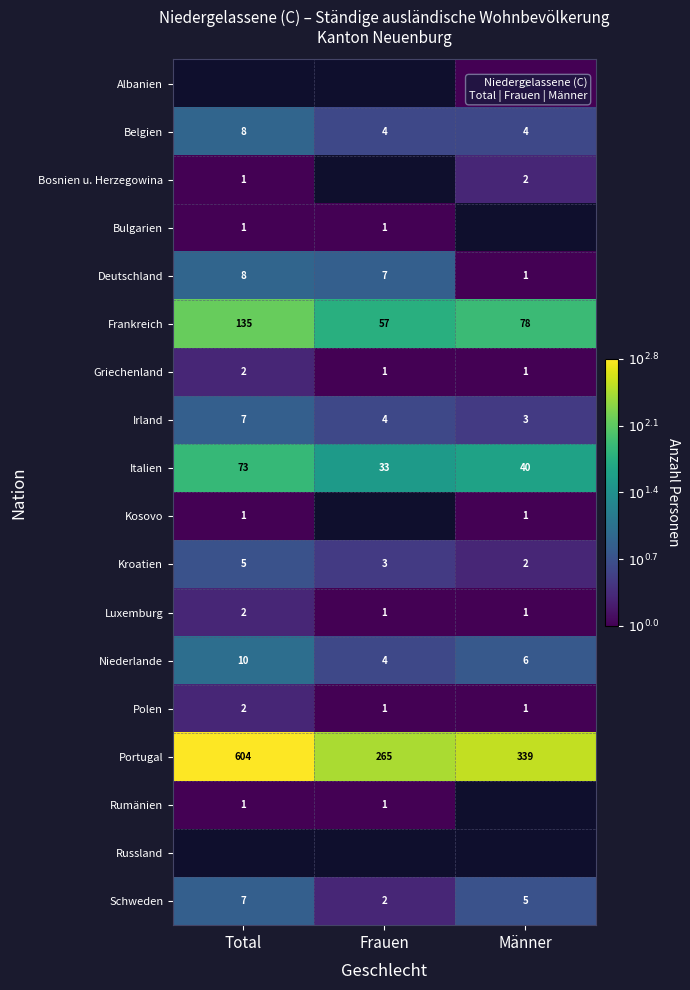

The Bosnien u. Herzegowina series shows 0.5 at Männer. True or false?

False